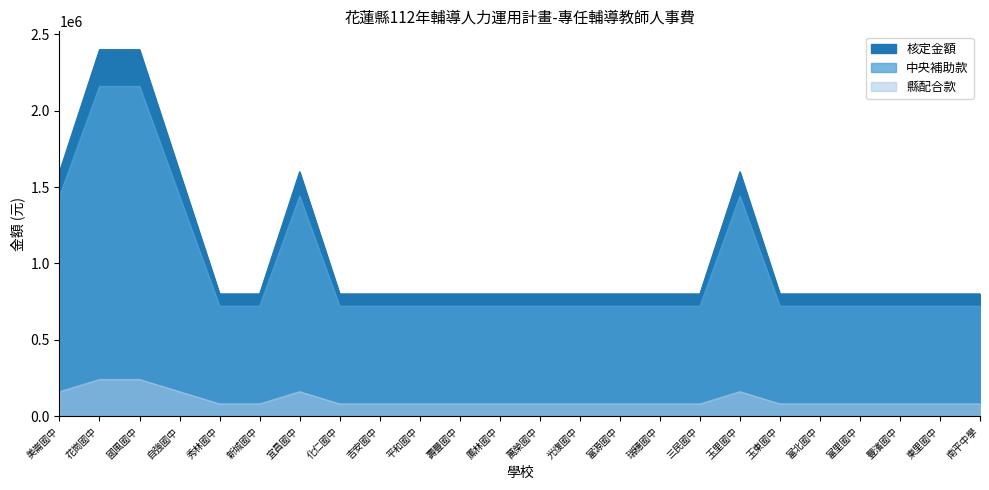

True or false: 中央補助款 has more than 1 points higher than both neighbors.

True